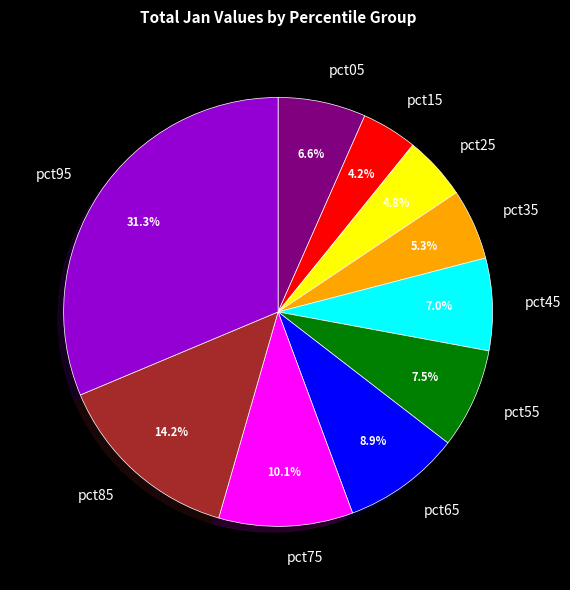

Count the number of slices in the pie.

10